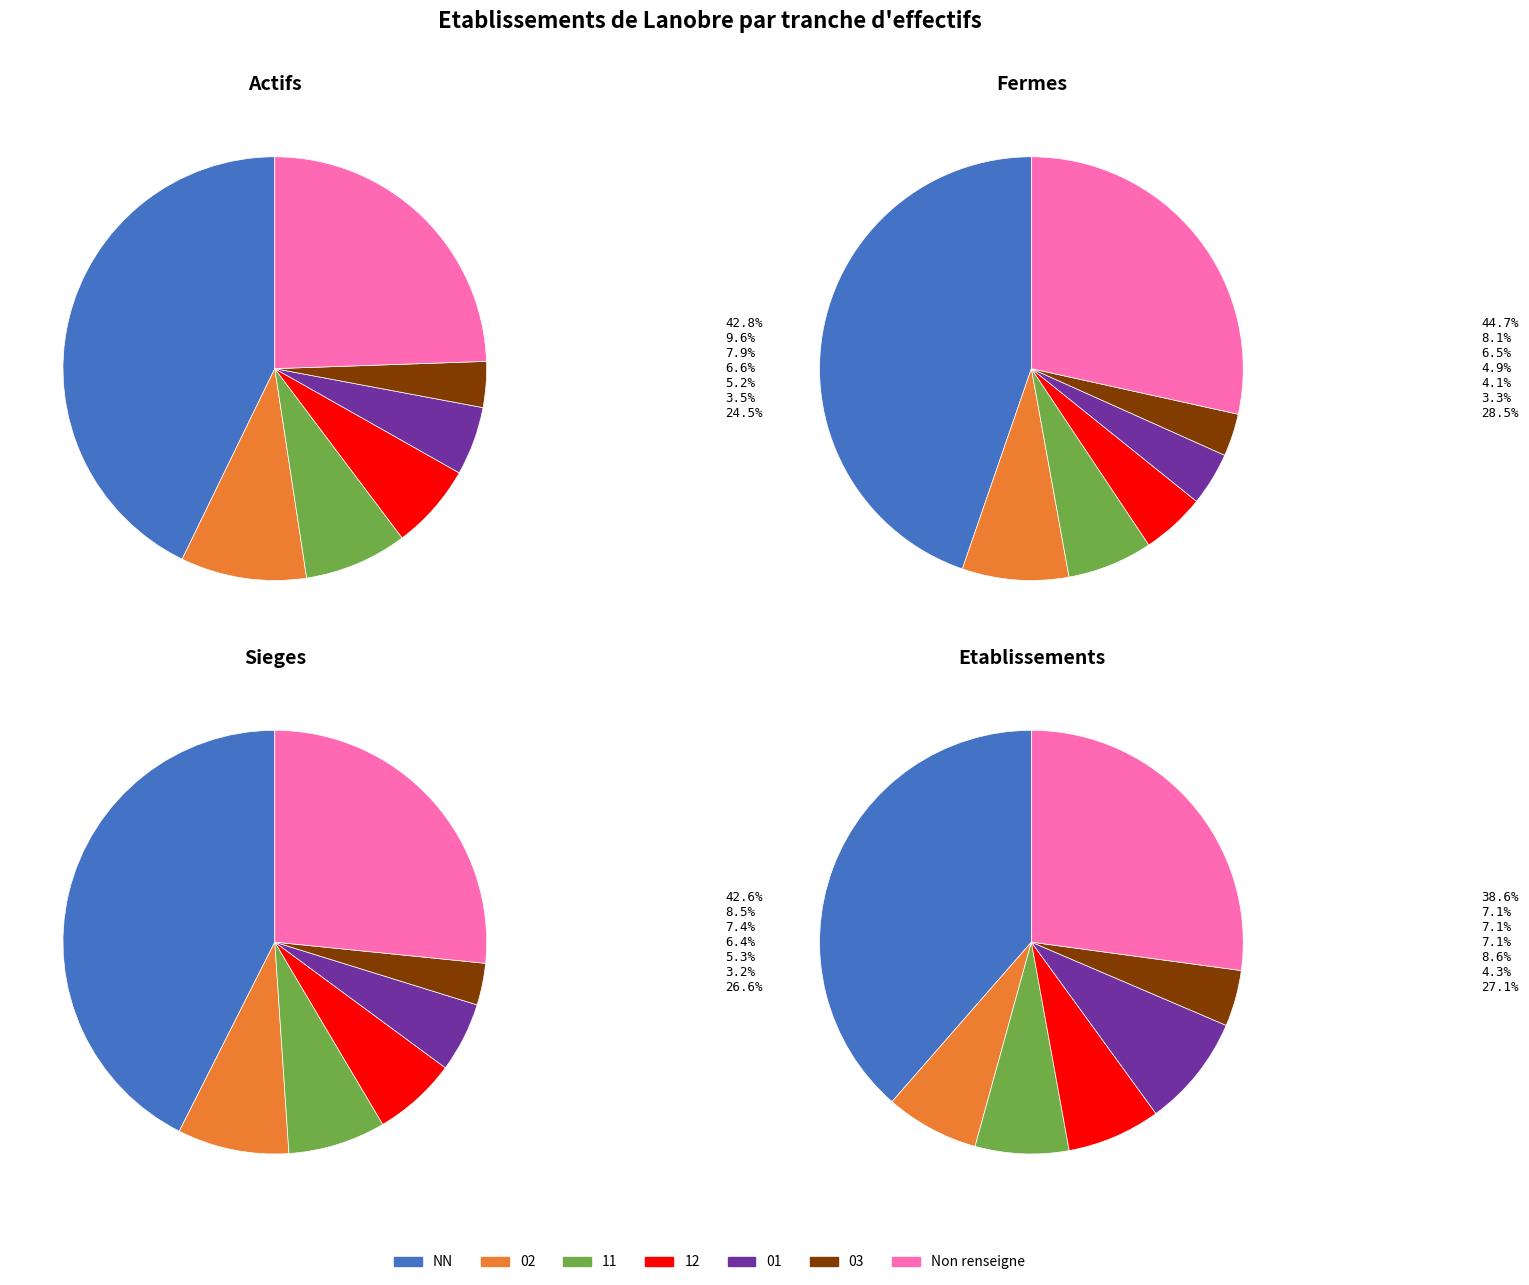

What is the change in value from 02 to 11?

-7